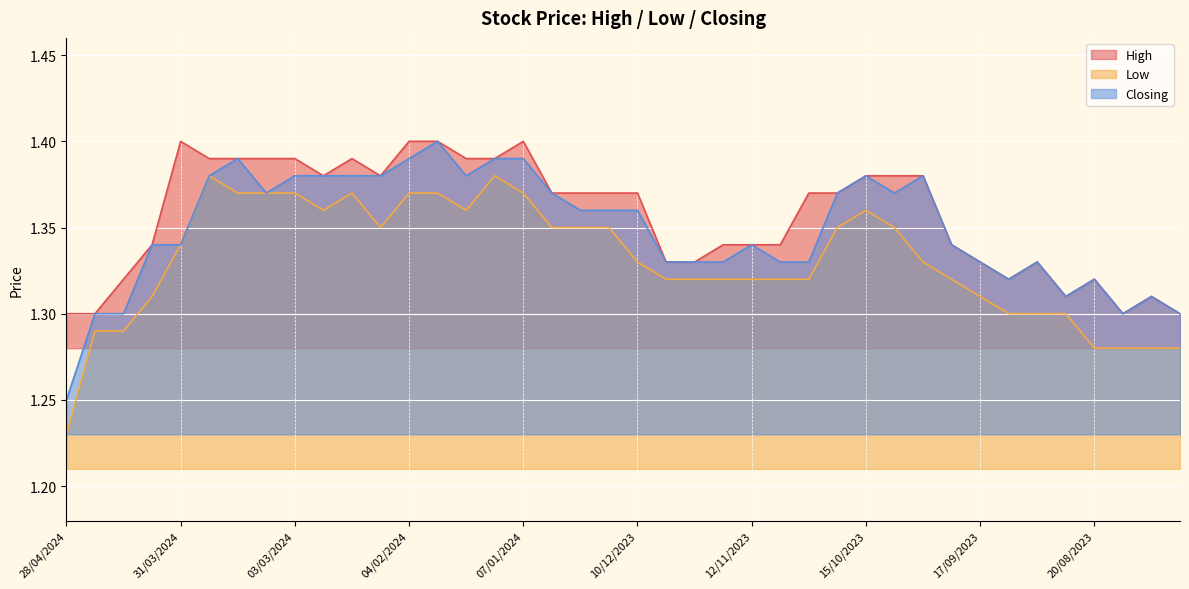

At which category does High reach its first local peak?

31/03/2024